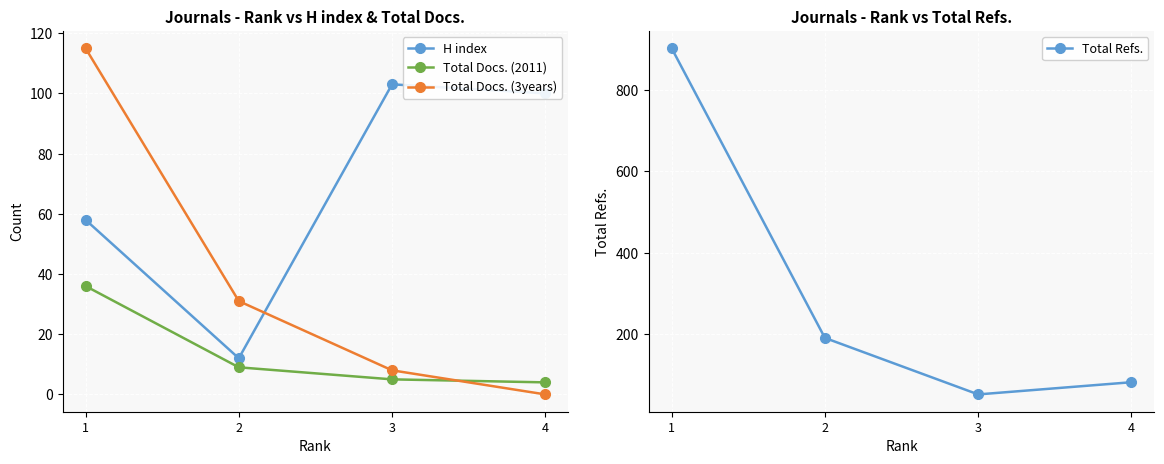

Reading left to right, extract all data points from this chart.

H index: 1=58	2=12	3=103	4=100
Total Docs. (2011): 1=36	2=9	3=5	4=4
Total Docs. (3years): 1=115	2=31	3=8	4=0
Total Refs.: 1=903	2=190	3=51	4=81